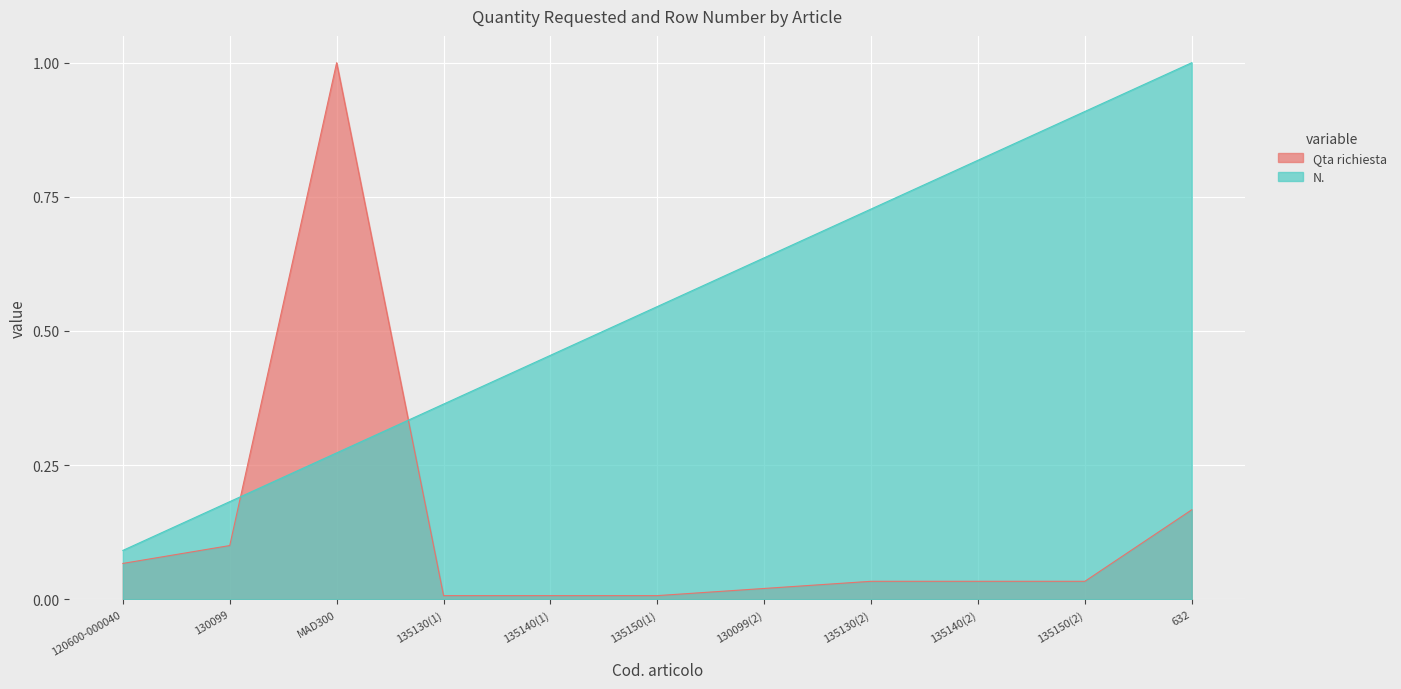

At 130099, list the series in order from smallest to largest.

Qta richiesta, N.